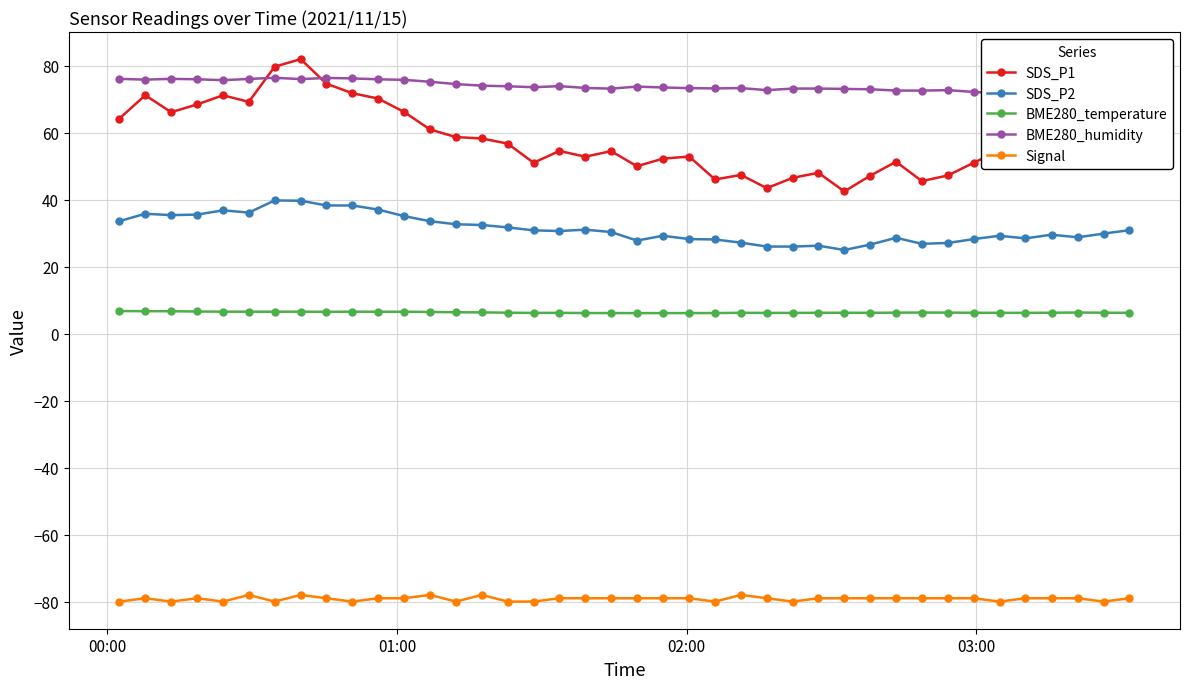

True or false: Signal and SDS_P1 intersect in this chart.

False